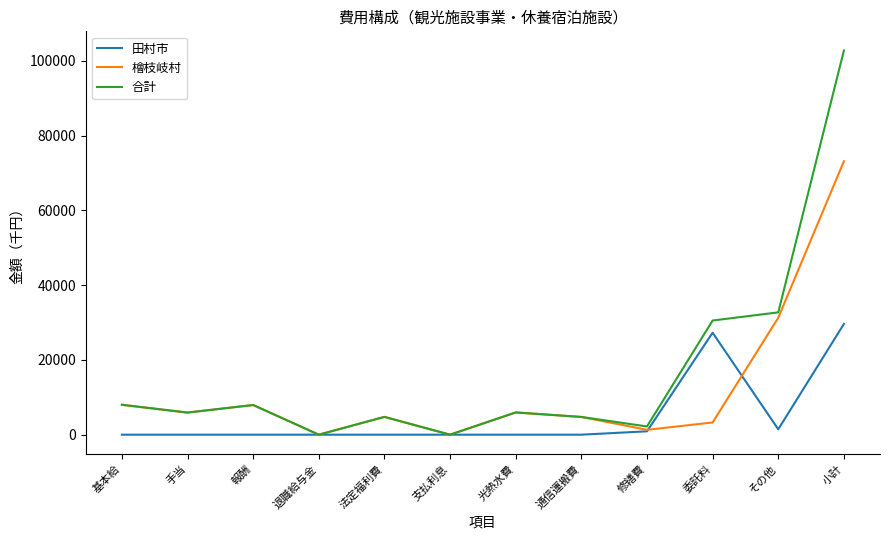

What is the highest value of the 合計 series?

102772